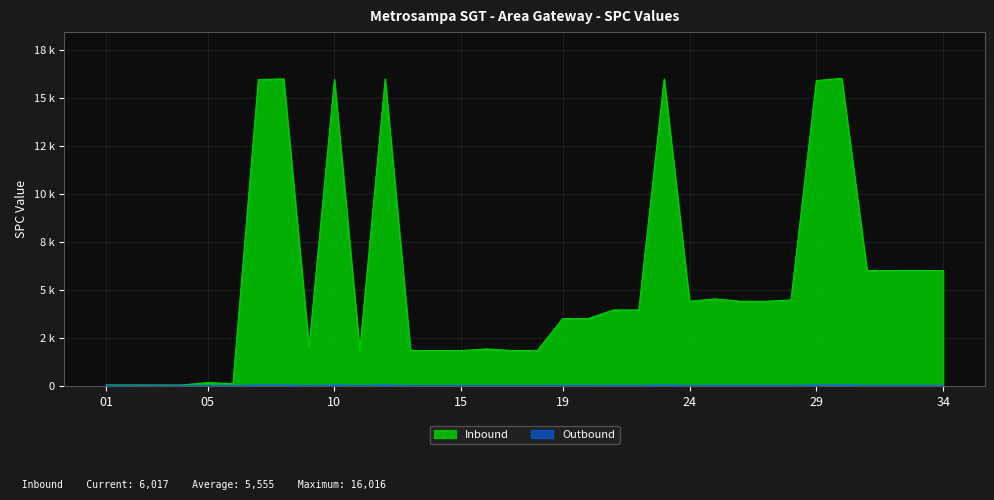

What is the greatest value displayed?

16016